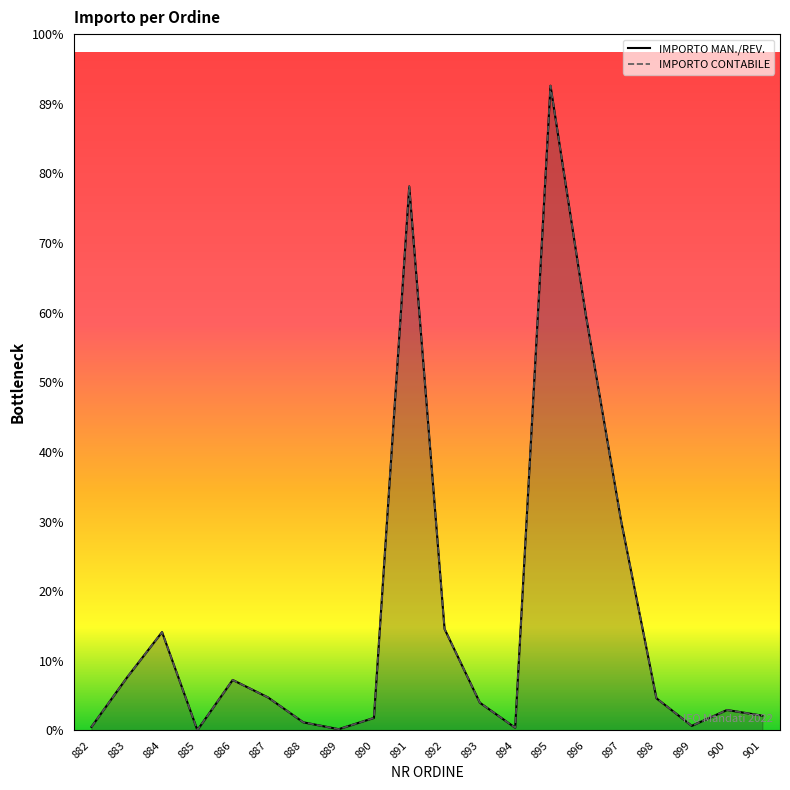

True or false: IMPORTO CONTABILE and IMPORTO MAN./REV. intersect in this chart.

False